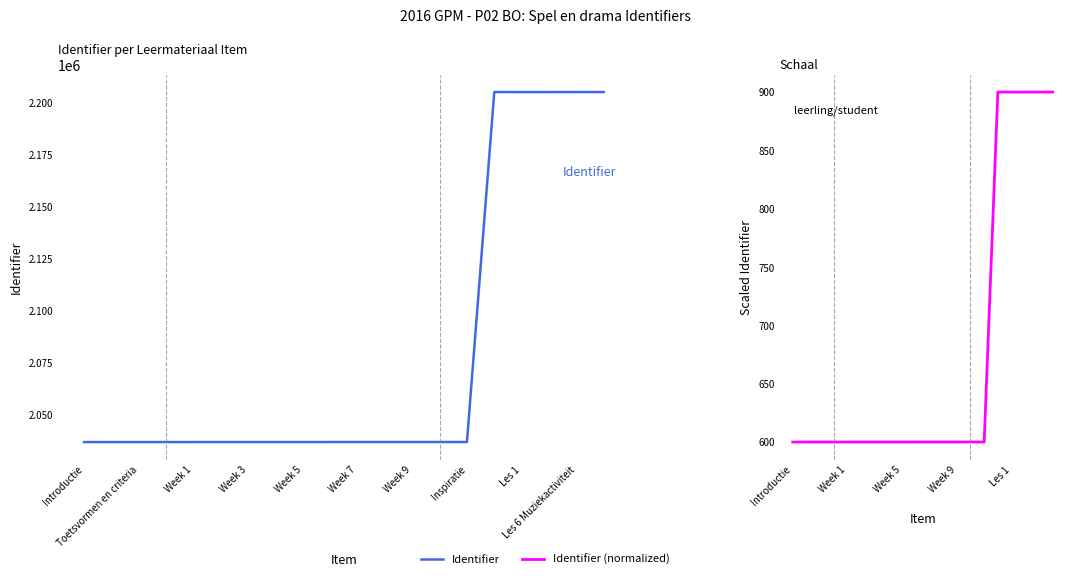

Reading left to right, extract all data points from this chart.

Identifier: 2036796.0	2036798.0	2036800.0	2036802.0	2036803.0	2036805.0	2036807.0	2036809.0	2036811.0	2036813.0	2036815.0	2036817.0	2036819.0	2036821.0	2036823.0	2204976.0	2204968.0	2204970.0	2204972.0	2204974.0
Identifier (normalized): 600.0	600.0	600.0	600.0	600.0	600.0	600.0	600.0	600.0	600.0	600.0	600.0	600.0	600.0	600.0	900.0	900.0	900.0	900.0	900.0